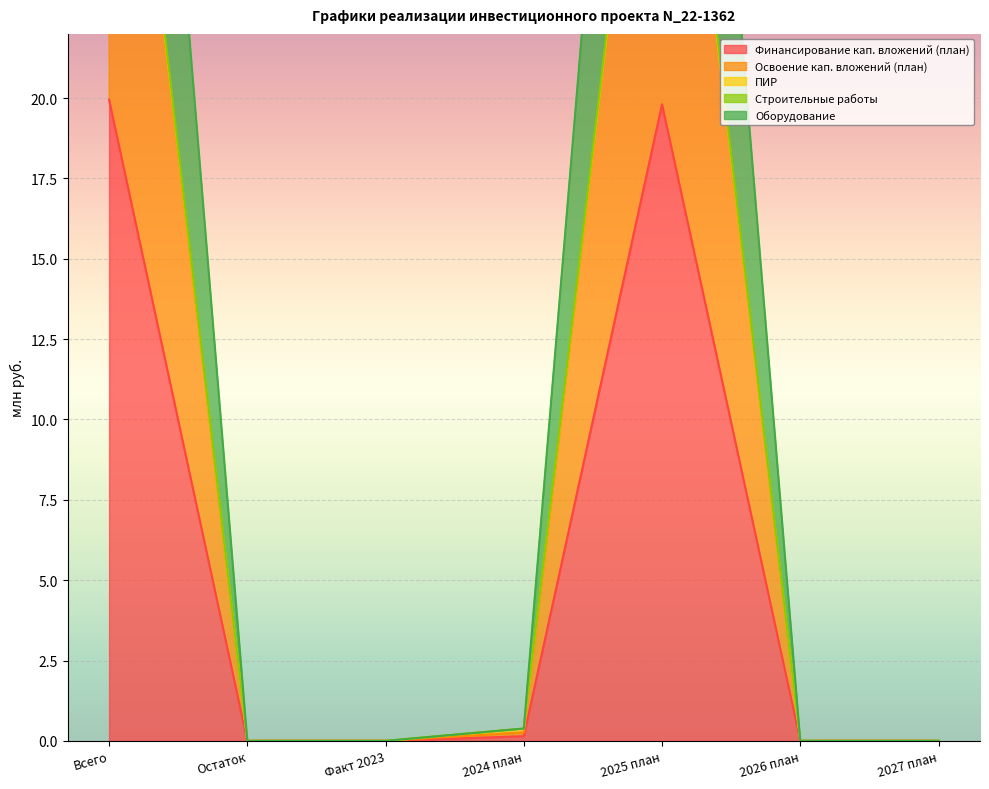

What is the difference between the highest and lowest values at Всего?

32.3